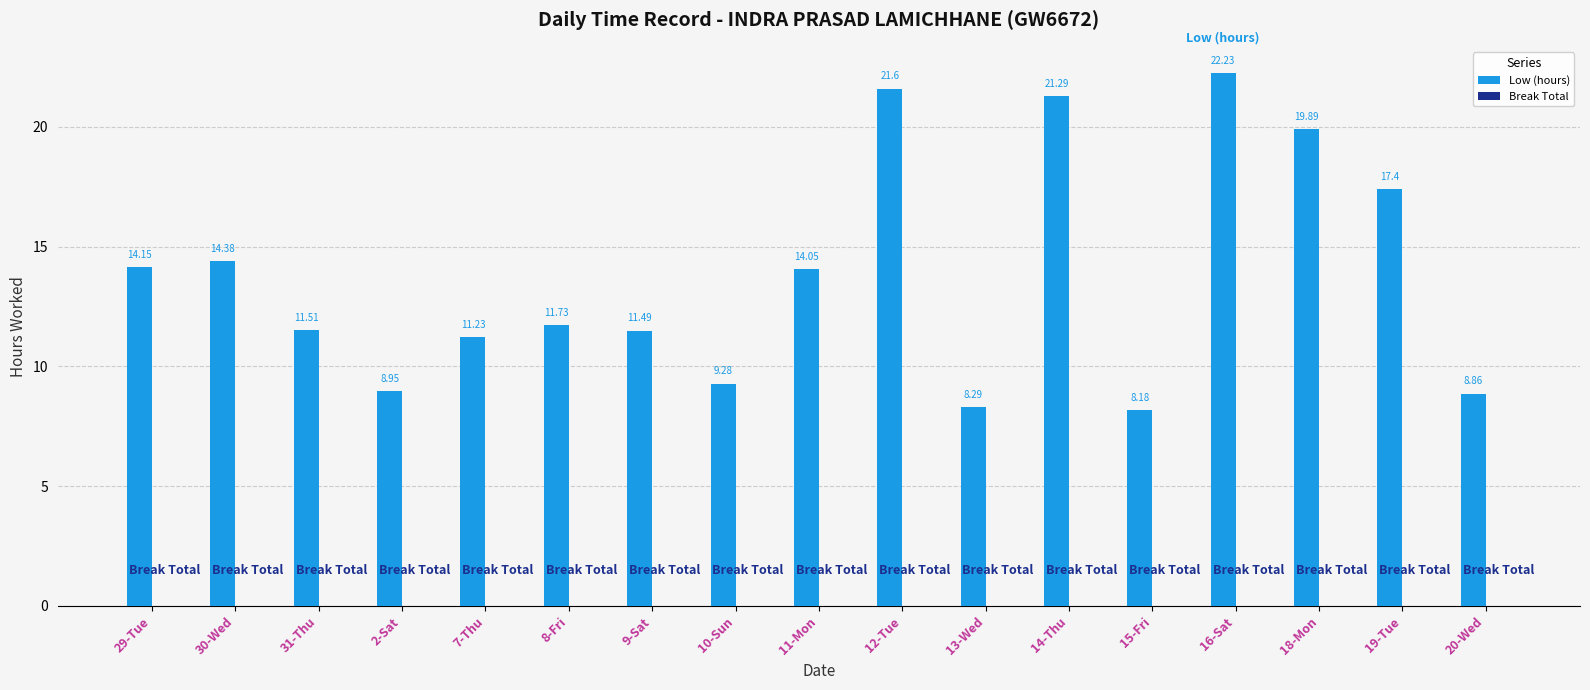

What is the change in value from 11-Mon to 13-Wed?

-5.8